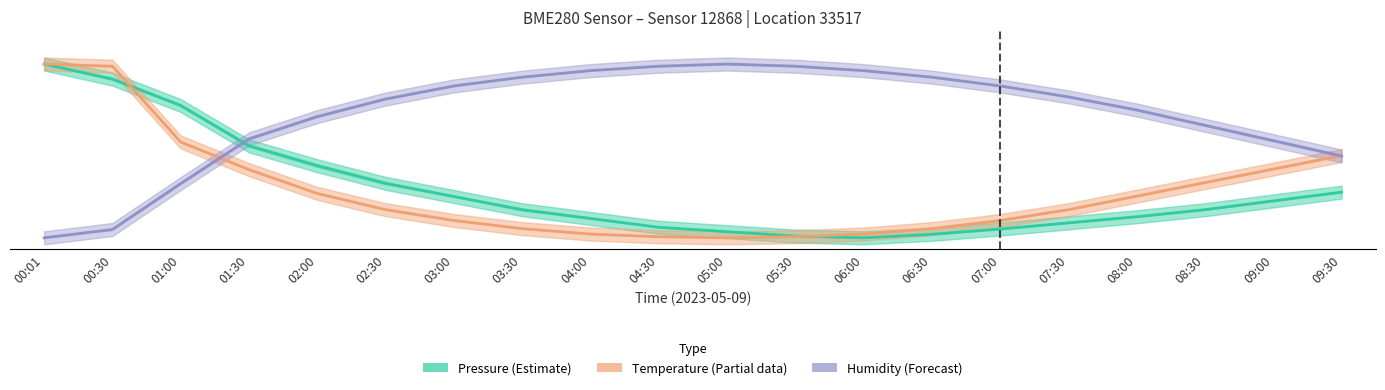

What is the smallest value displayed?

5.0